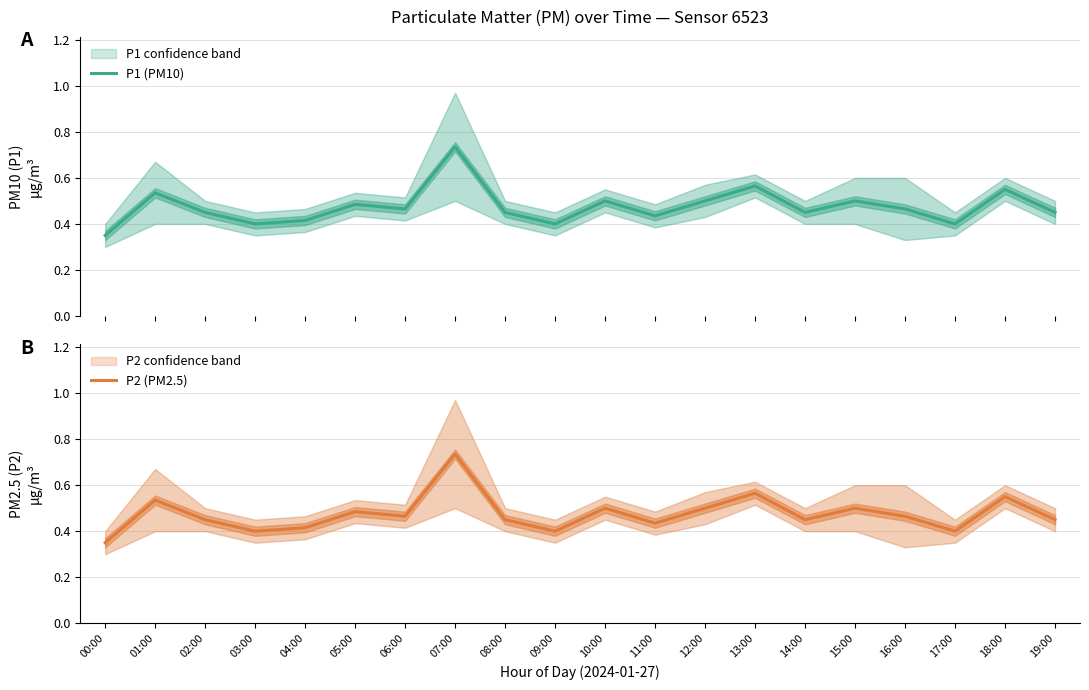

Reading left to right, list all the values displayed in this chart.

P1 (PM10): 00:00=0.3	01:00=0.5	02:00=0.5	03:00=0.4	04:00=0.4	05:00=0.5	06:00=0.5	07:00=0.7	08:00=0.5	09:00=0.4	10:00=0.5	11:00=0.4	12:00=0.5	13:00=0.6	14:00=0.5	15:00=0.5	16:00=0.5	17:00=0.4	18:00=0.6	19:00=0.5
P2 (PM2.5): 00:00=0.3	01:00=0.5	02:00=0.5	03:00=0.4	04:00=0.4	05:00=0.5	06:00=0.5	07:00=0.7	08:00=0.5	09:00=0.4	10:00=0.5	11:00=0.4	12:00=0.5	13:00=0.6	14:00=0.5	15:00=0.5	16:00=0.5	17:00=0.4	18:00=0.6	19:00=0.5